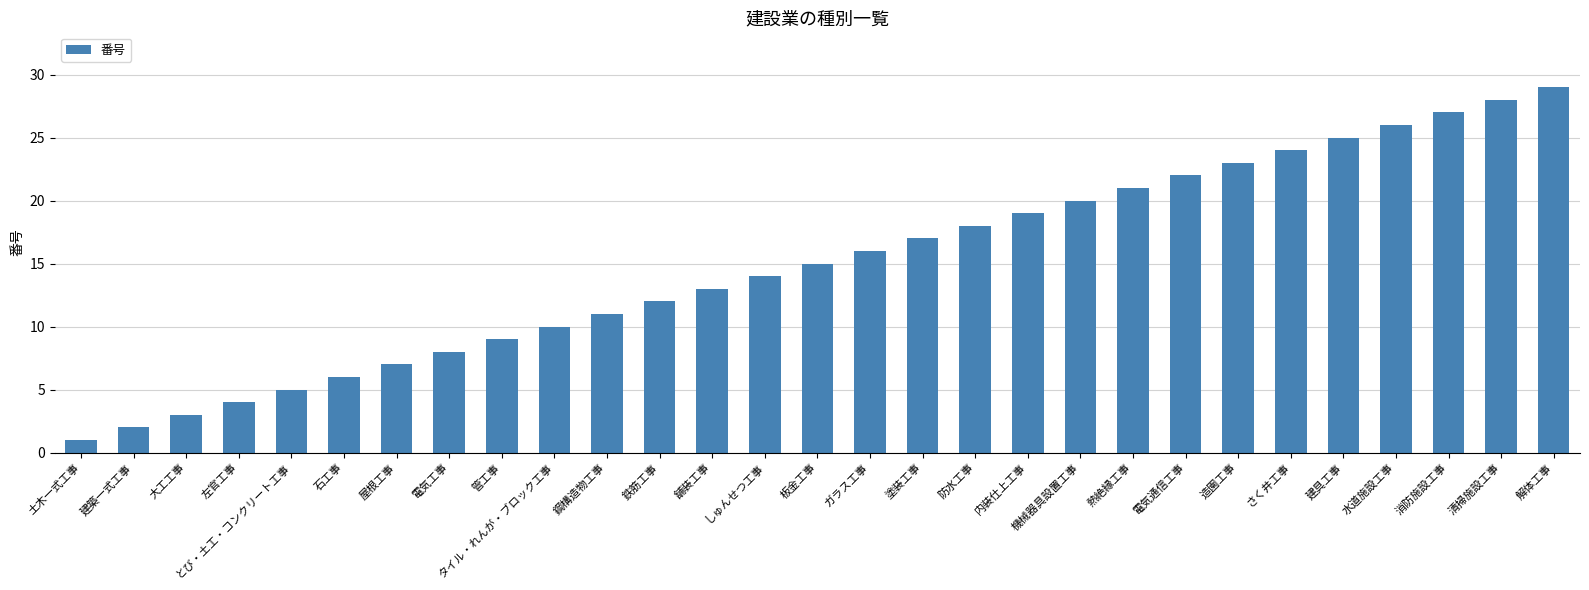

What is the change in value from 建築一式工事 to 解体工事?

+27